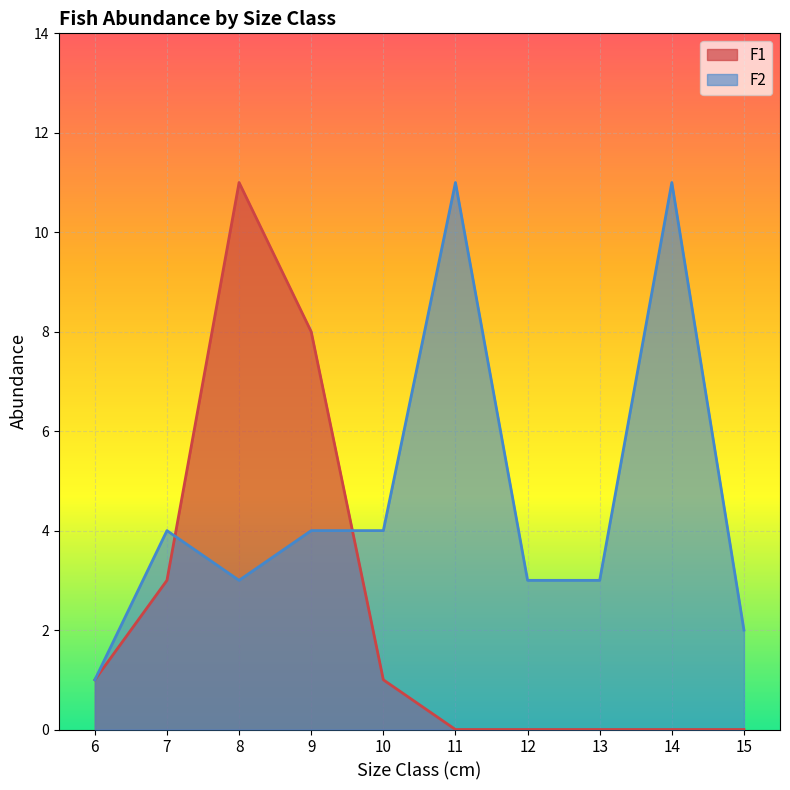

How many times do F1 and F2 cross each other?

2